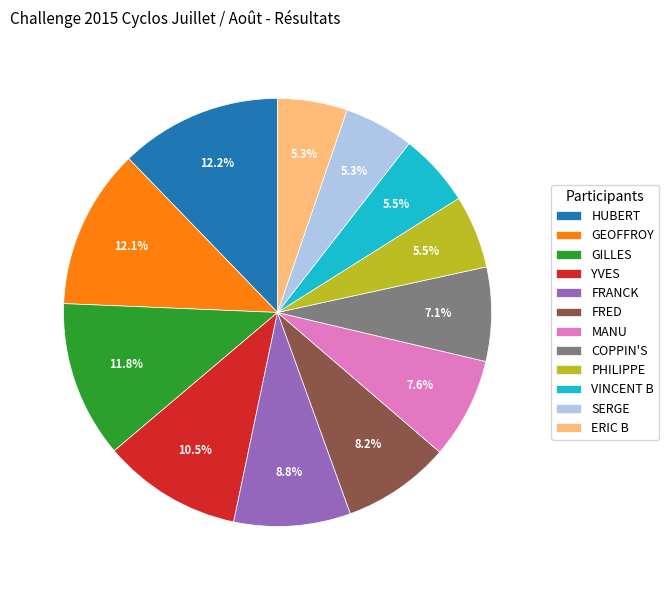

What is the ratio of the value at VINCENT B to the value at PHILIPPE?

1.0